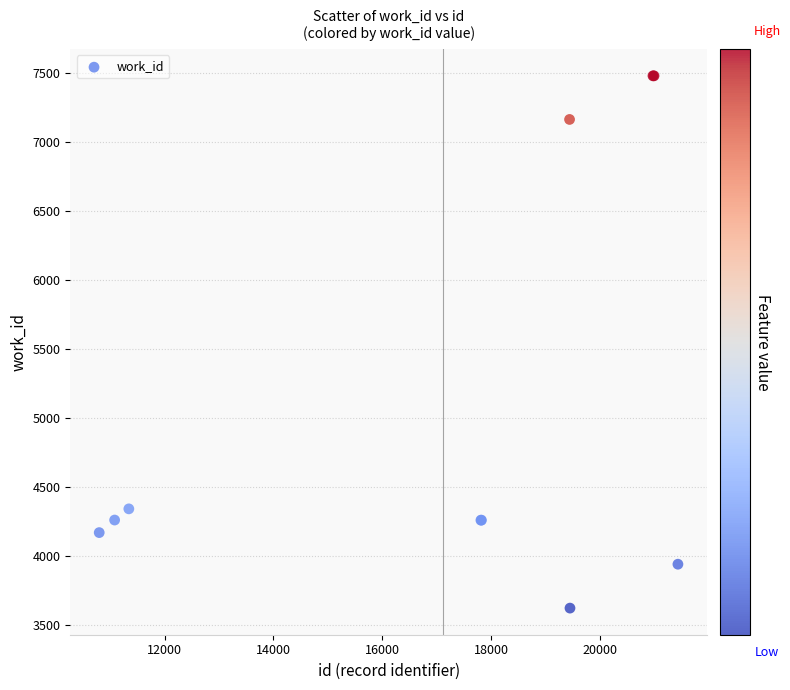

What Y value in the scatter plot is closest to 5548?

4339